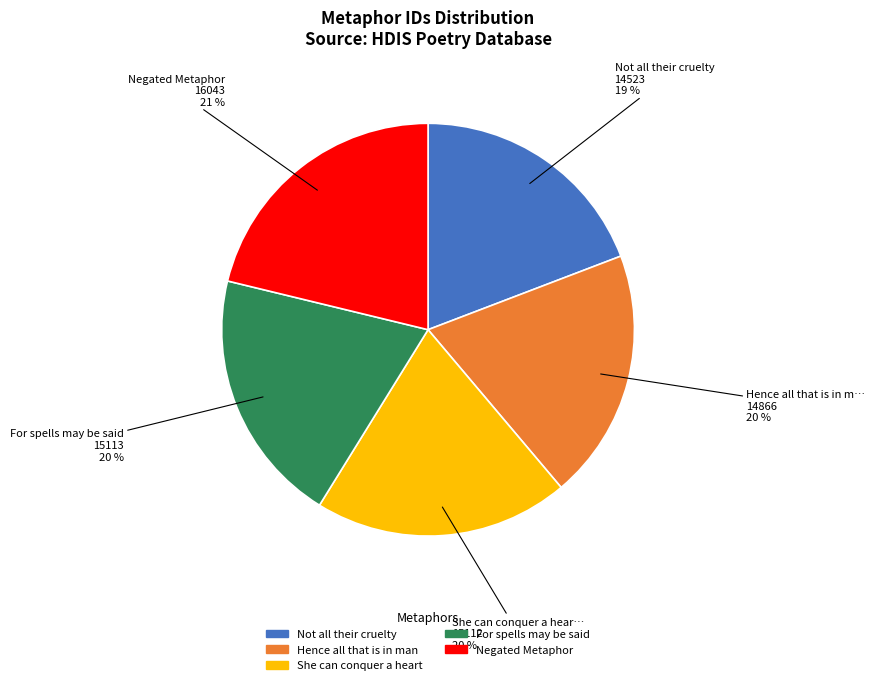

Is there any slice that represents more than half of the pie?

No